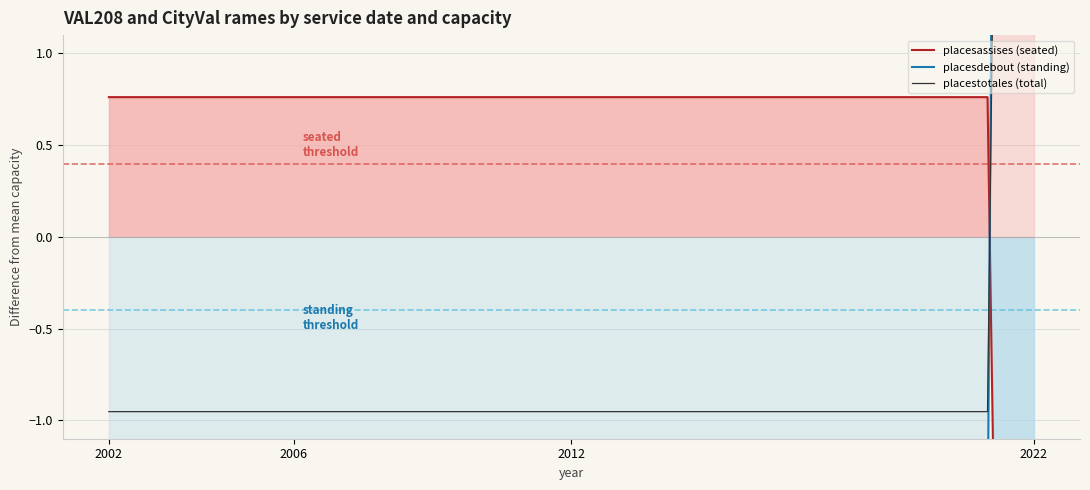

Where is placestotales (total) nearest to the value 9?

2002